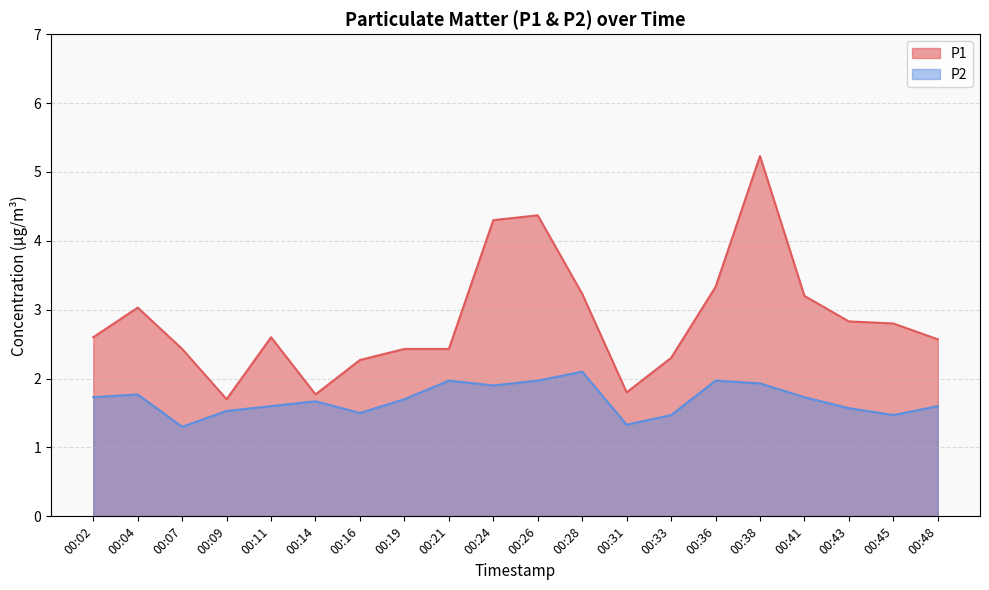

At how many categories does at least one series exceed 2?

17